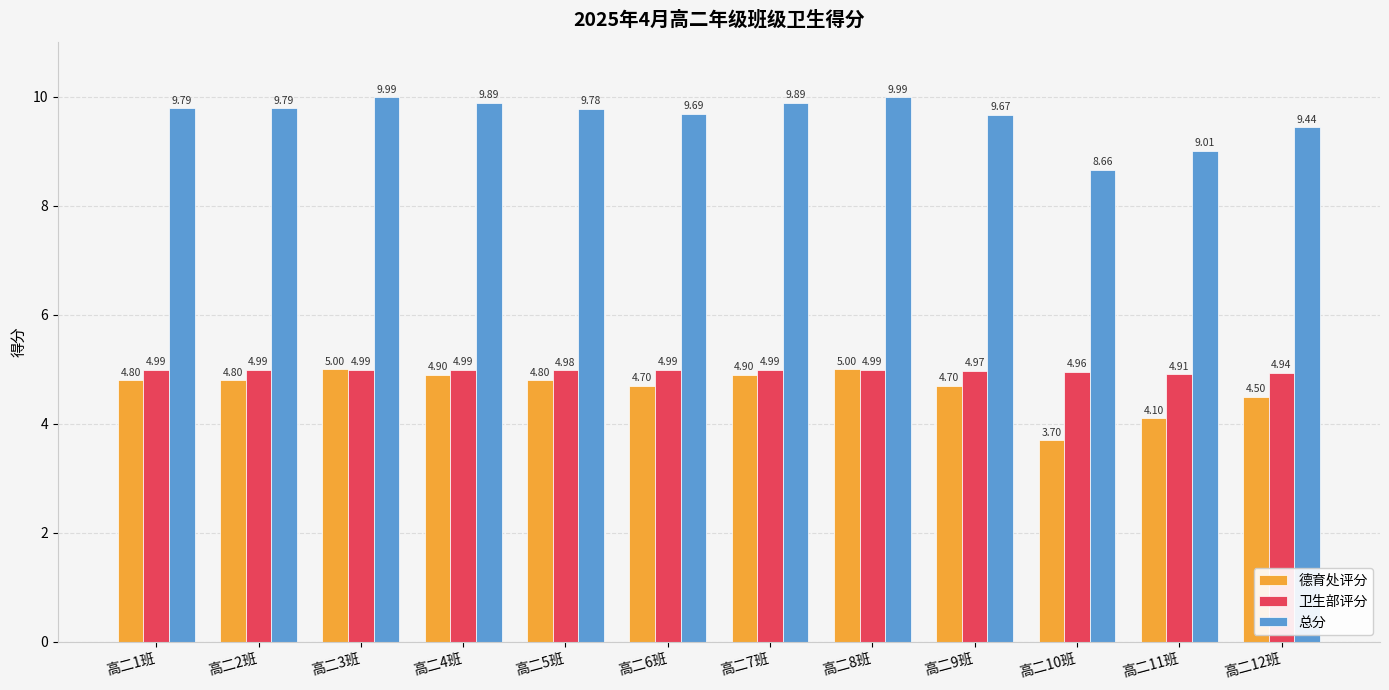

Reading right to left, extract all data points from this chart.

德育处评分: 高二12班=4.5	高二11班=4.1	高二10班=3.7	高二9班=4.7	高二8班=5.0	高二7班=4.9	高二6班=4.7	高二5班=4.8	高二4班=4.9	高二3班=5.0	高二2班=4.8	高二1班=4.8
卫生部评分: 高二12班=4.9	高二11班=4.9	高二10班=5.0	高二9班=5.0	高二8班=5.0	高二7班=5.0	高二6班=5.0	高二5班=5.0	高二4班=5.0	高二3班=5.0	高二2班=5.0	高二1班=5.0
总分: 高二12班=9.4	高二11班=9.0	高二10班=8.7	高二9班=9.7	高二8班=10.0	高二7班=9.9	高二6班=9.7	高二5班=9.8	高二4班=9.9	高二3班=10.0	高二2班=9.8	高二1班=9.8